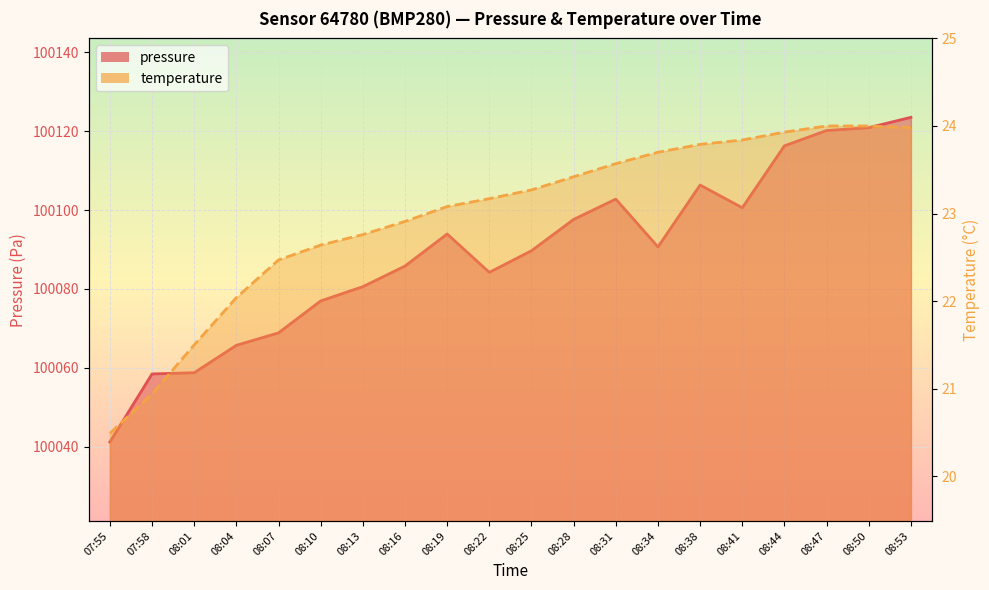

What position from the left is 08:22?

10